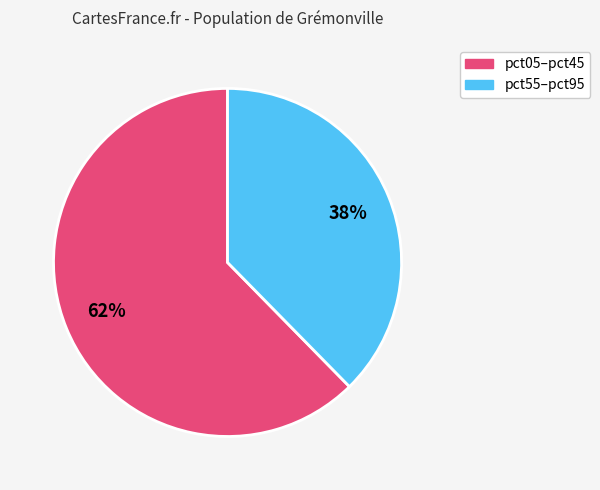

To the nearest percent, what is the average slice percentage?

50%